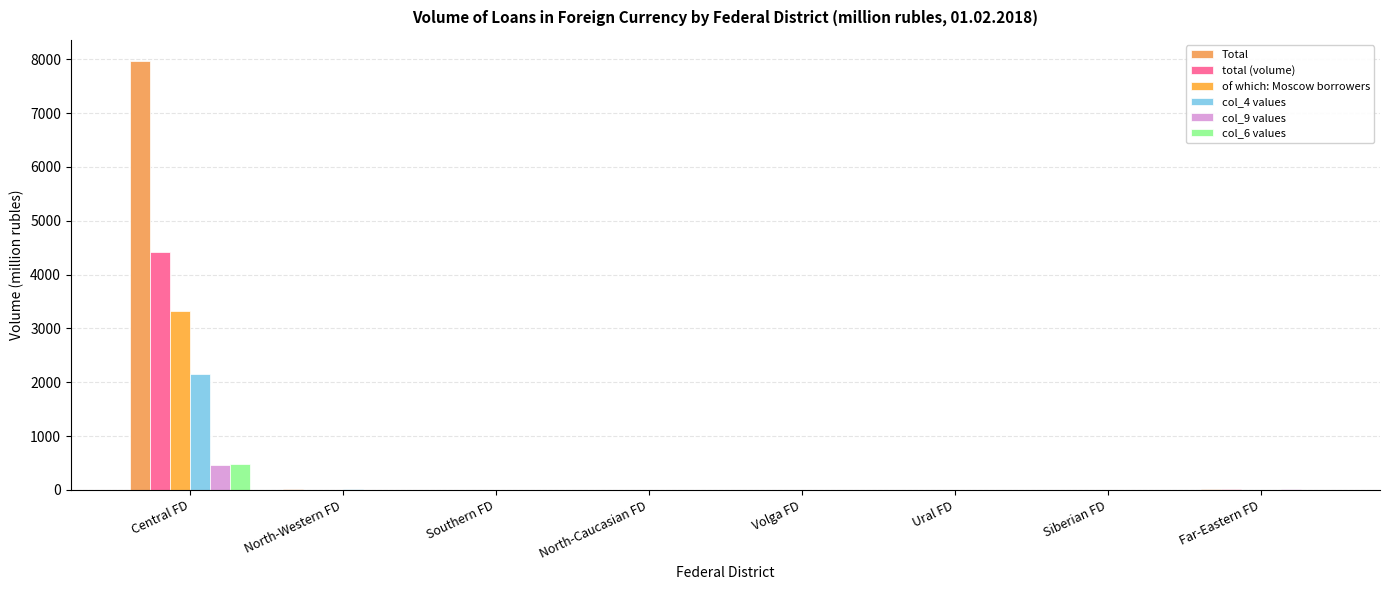

The of which: Moscow borrowers series shows 1 at Volga FD. True or false?

True